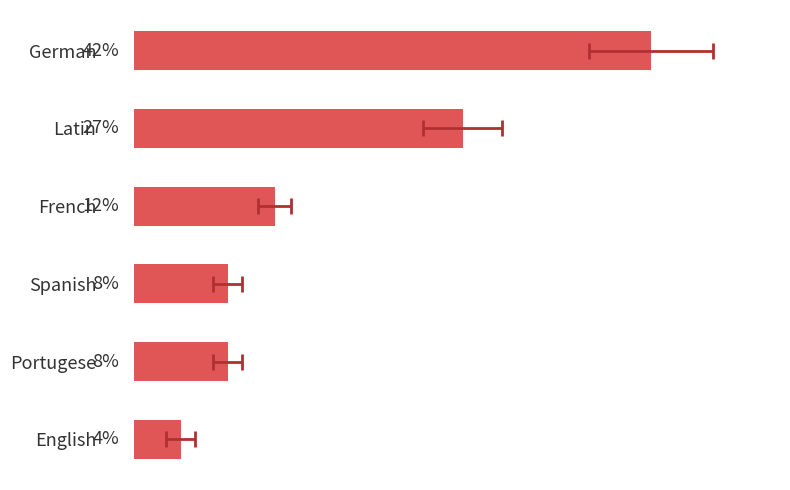

Reading right to left, list all the values displayed in this chart.

1	2	2	3	7	11